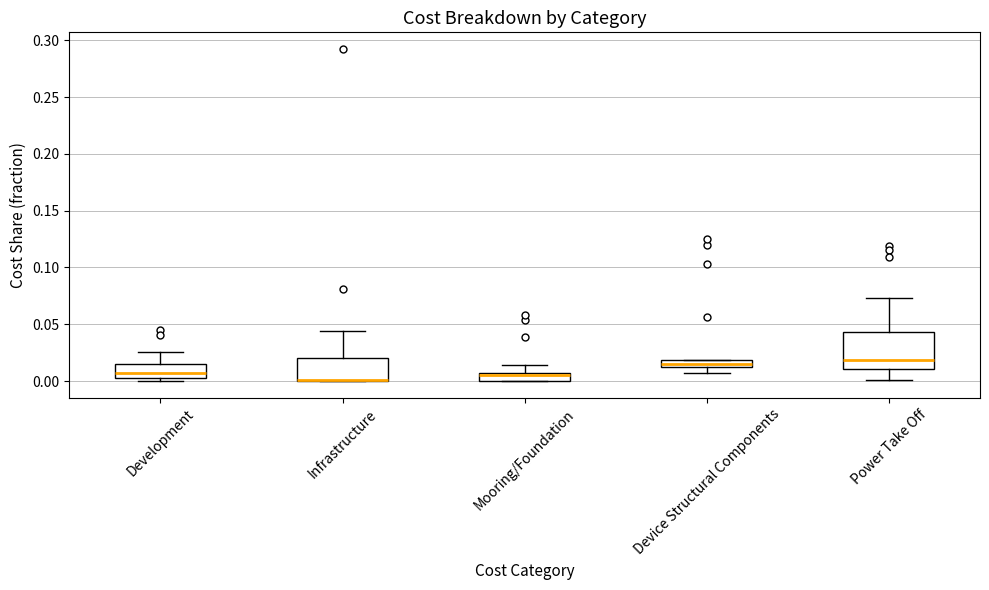

Where is the upper edge of the box for Mooring/Foundation on the y-axis? The values are not printed on the chart, so give them approximately, as read against the axis.

0.005